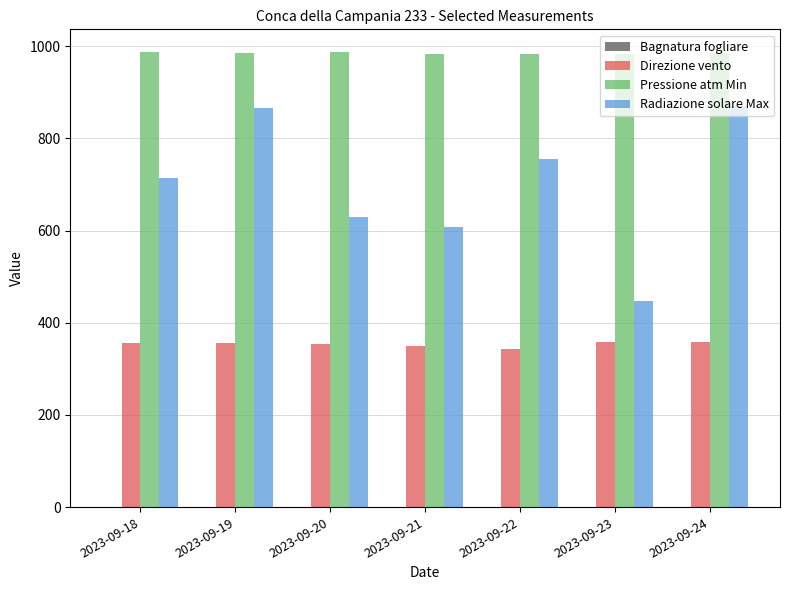

Rank the series by their maximum value, from lowest to highest.

Direzione vento, Radiazione solare Max, Pressione atm Min